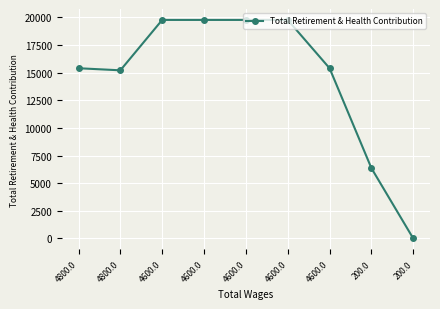

Where is the first local minimum?

4800.0